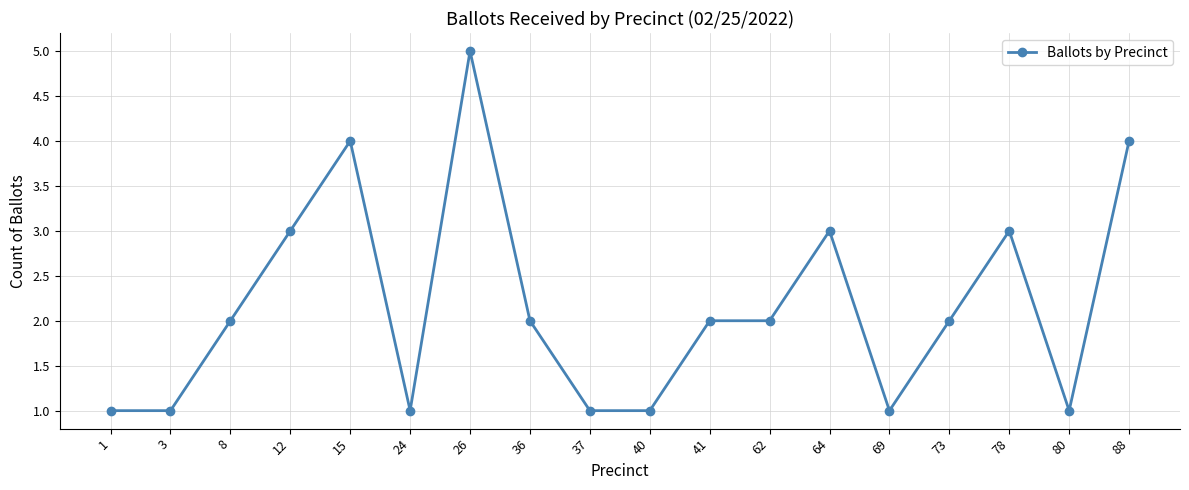

The value at 26 is 1. True or false?

False